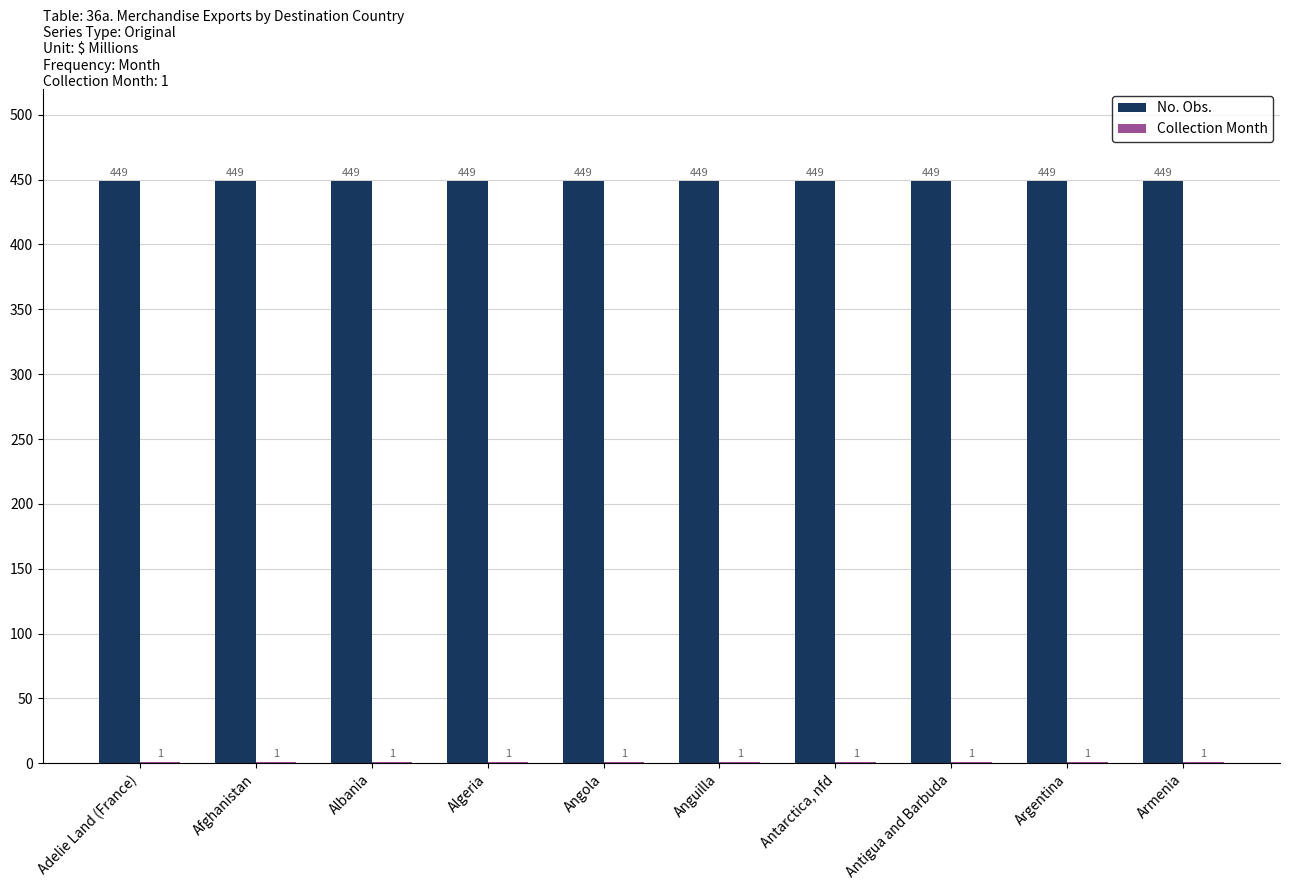

How many groups of bars are there?

10